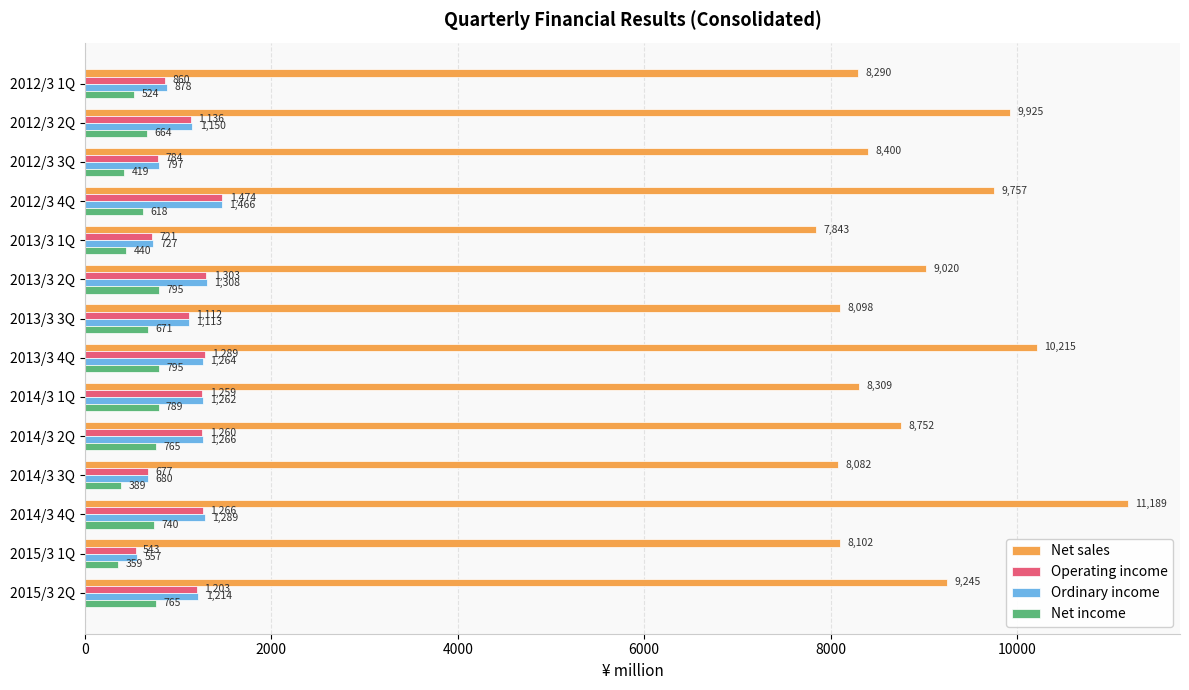

Rank the categories by Operating income value from highest to lowest.

2012/3 4Q, 2013/3 2Q, 2013/3 4Q, 2014/3 4Q, 2014/3 2Q, 2014/3 1Q, 2015/3 2Q, 2012/3 2Q, 2013/3 3Q, 2012/3 1Q, 2012/3 3Q, 2013/3 1Q, 2014/3 3Q, 2015/3 1Q